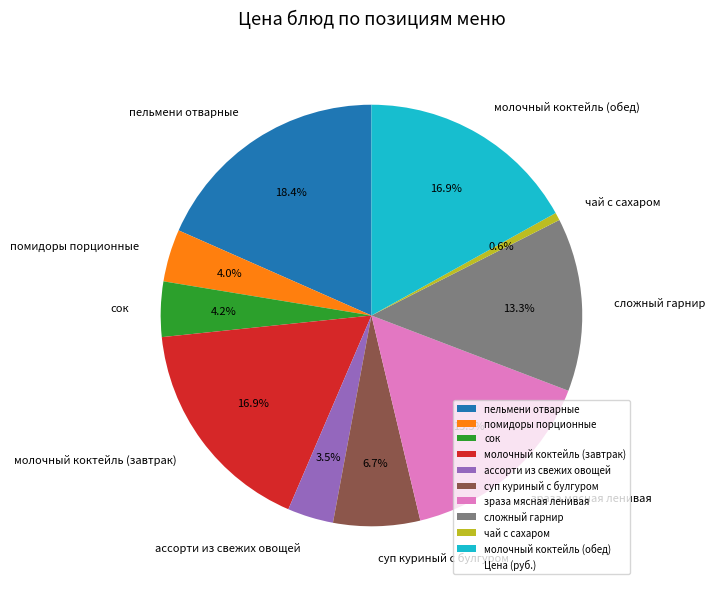

What is the largest slice in the pie chart?

пельмени отварные